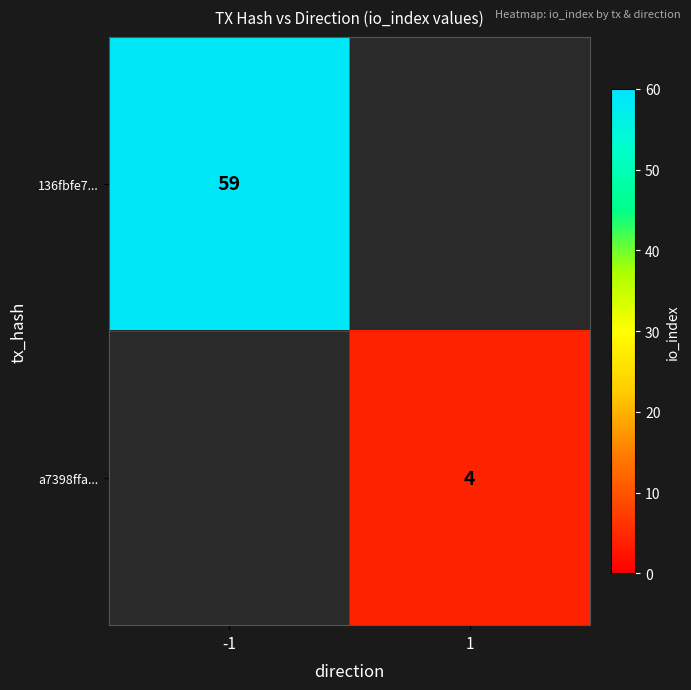

How many series are shown in this chart?

2